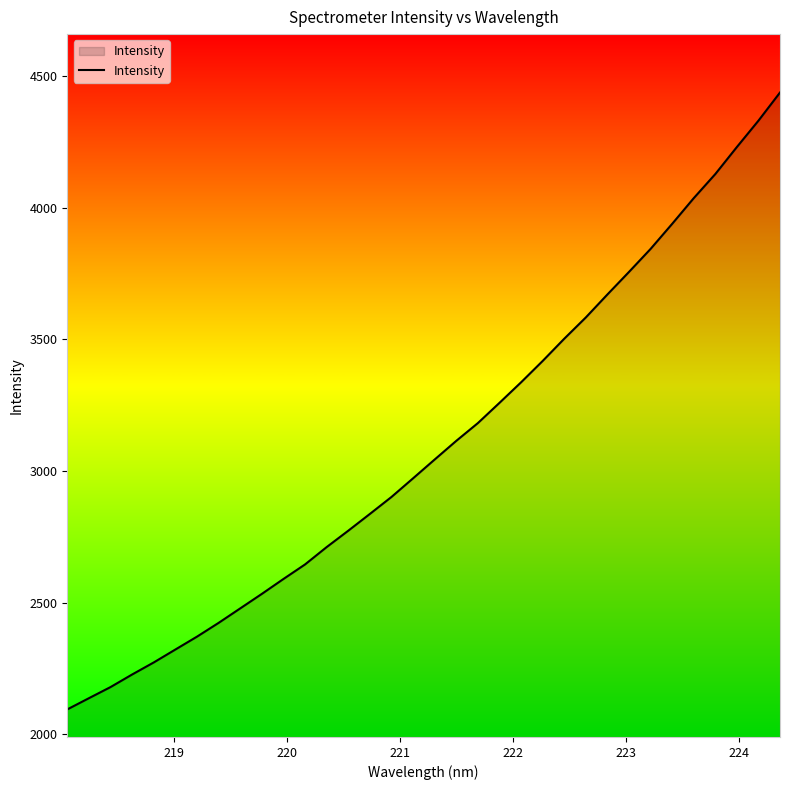

What is the sum of all values?

105262.0